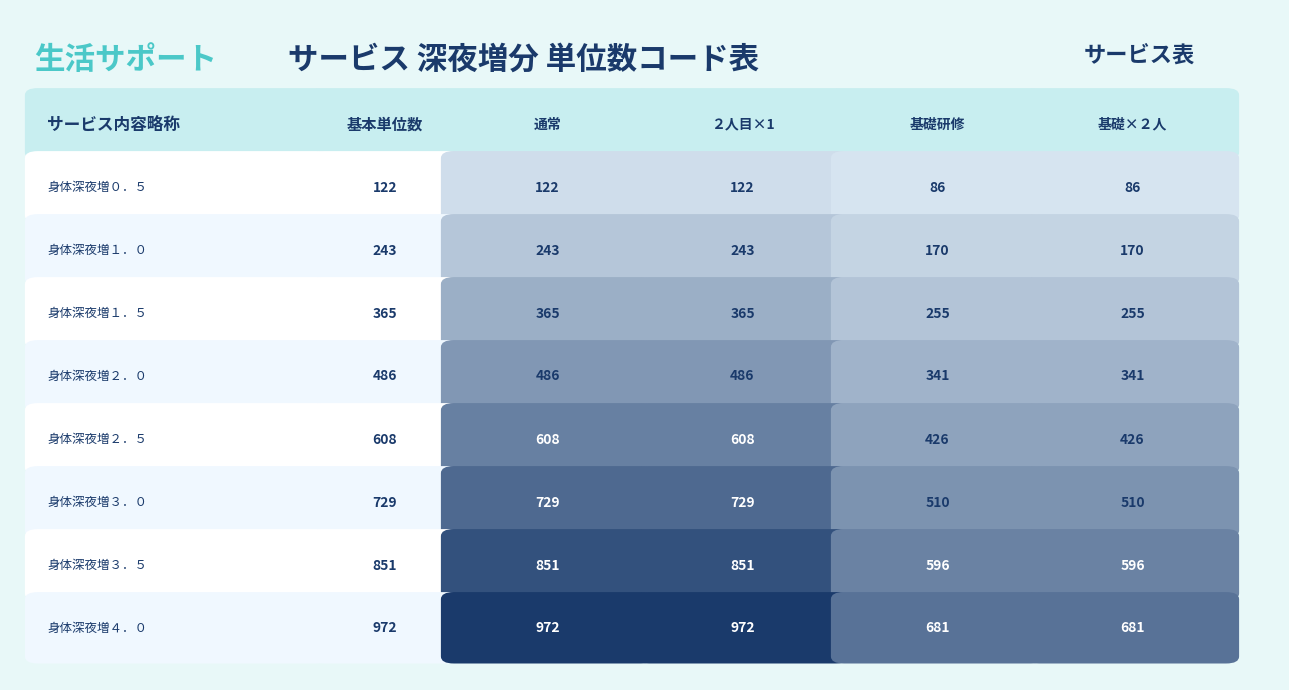

Between 1 and 3, which is larger?

1